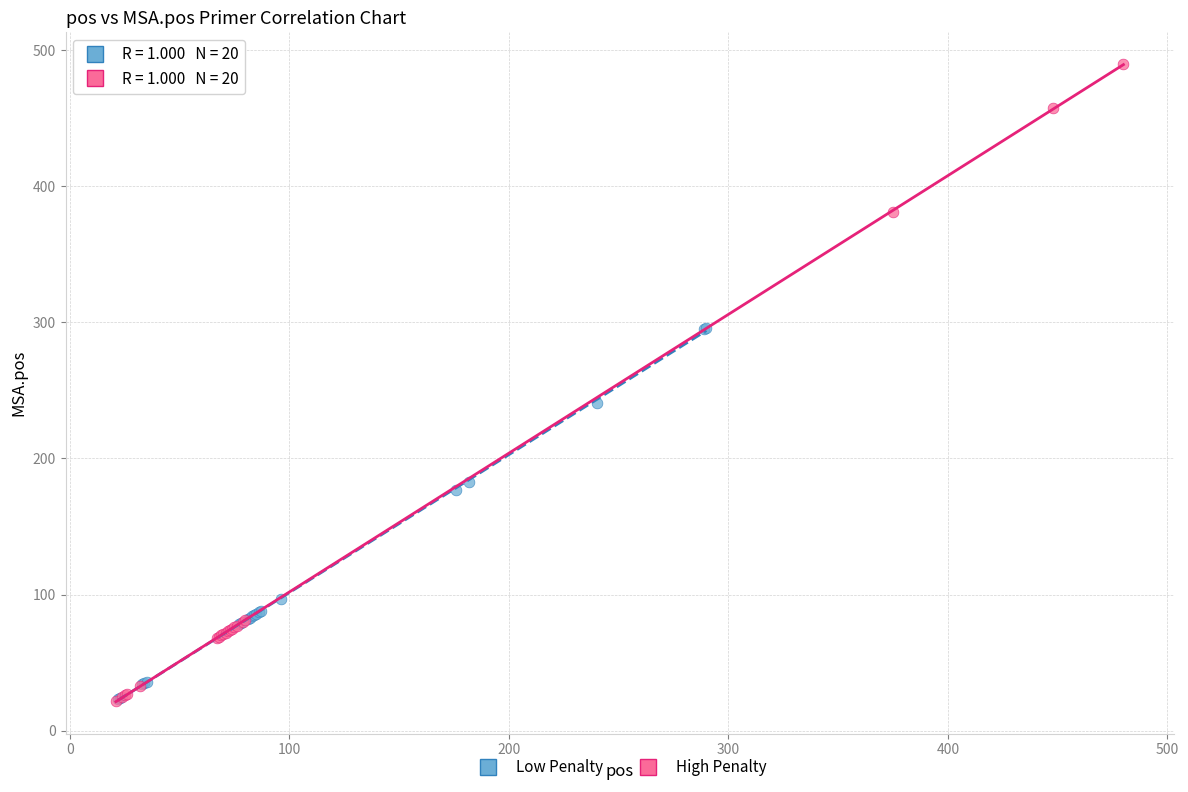

Which series has the widest spread of Y values?

High Penalty